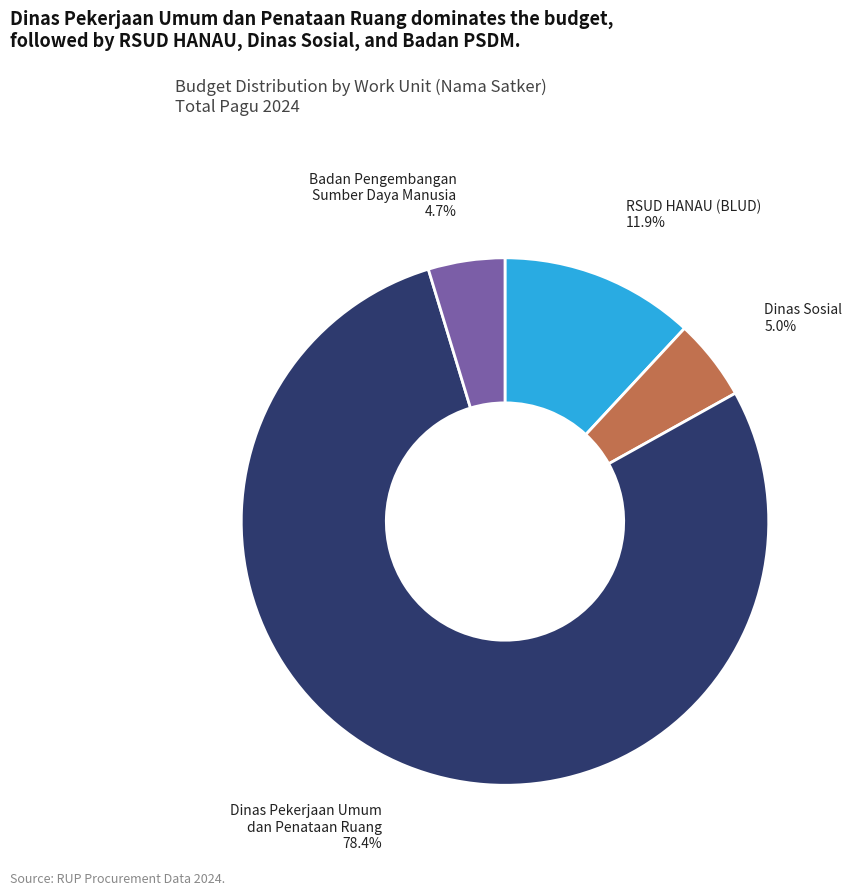

How many segments does this pie chart have?

4